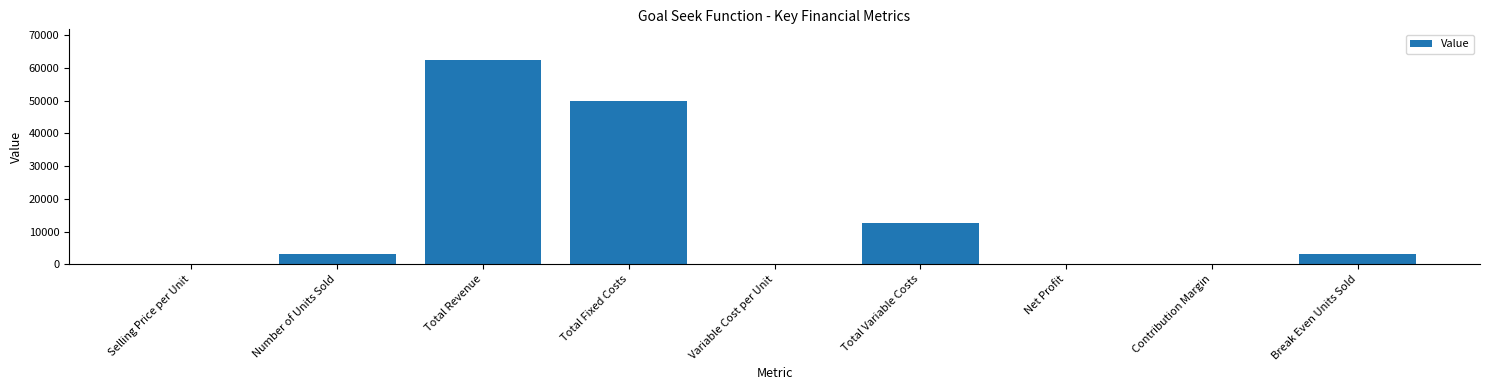

What value does the data have at Total Fixed Costs?

50000